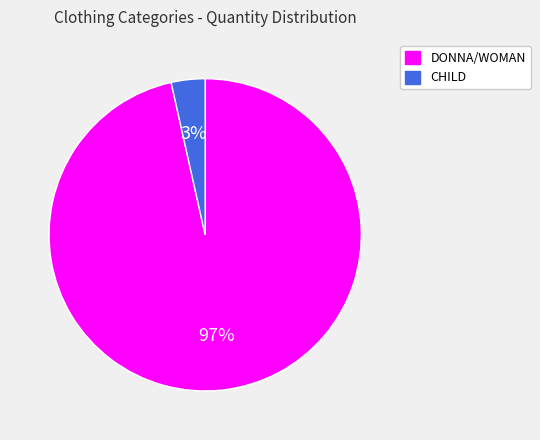

Between CHILD and DONNA/WOMAN, which is larger?

DONNA/WOMAN